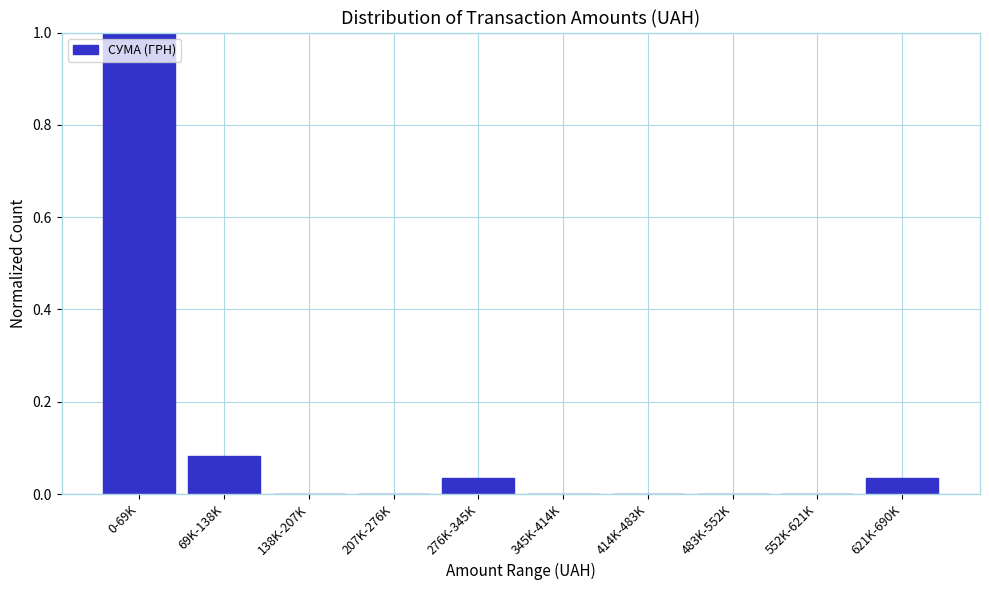

What is the sum of all values?

1.2